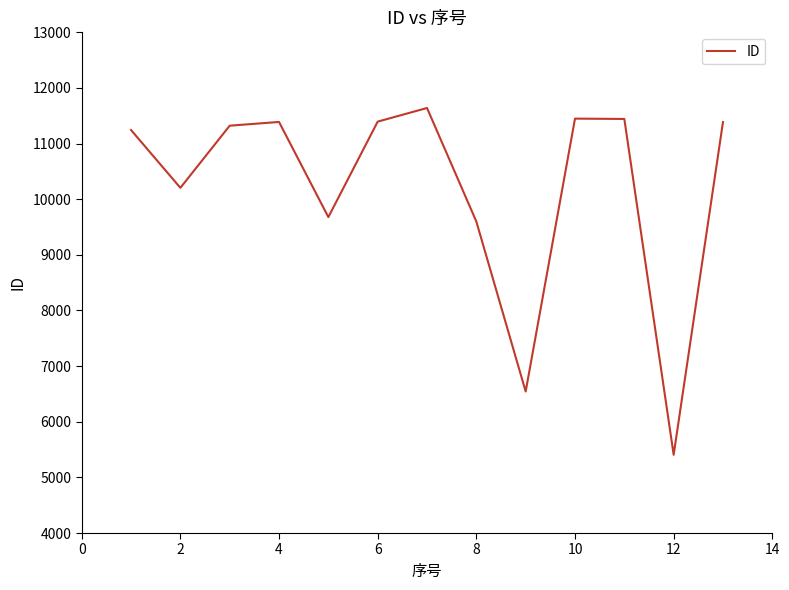

What is the maximum value shown in the chart?

11640